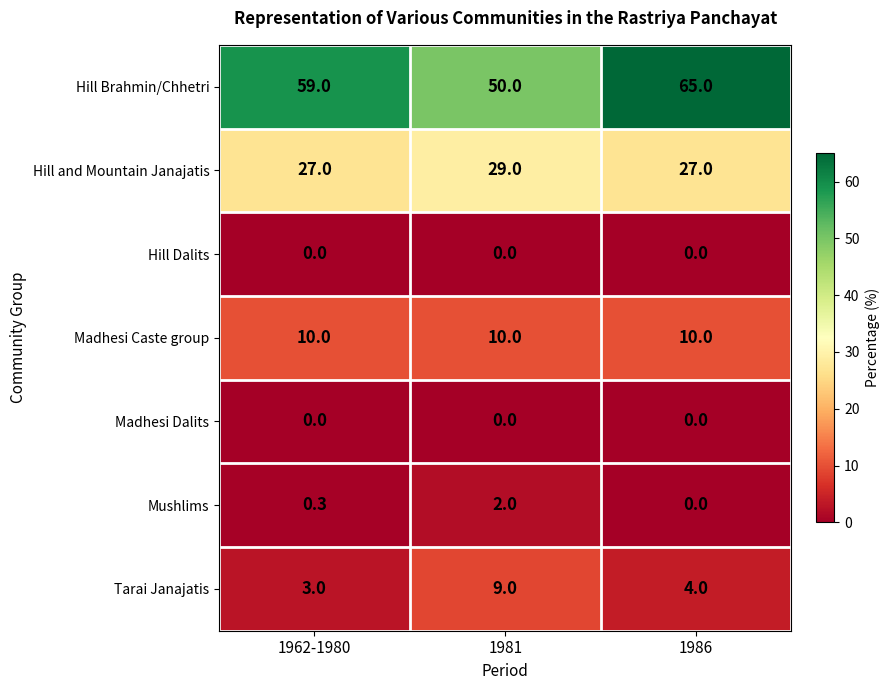

Is the value of Madhesi Caste group at 1986 greater than the value of Hill and Mountain Janajatis at 1981?

No